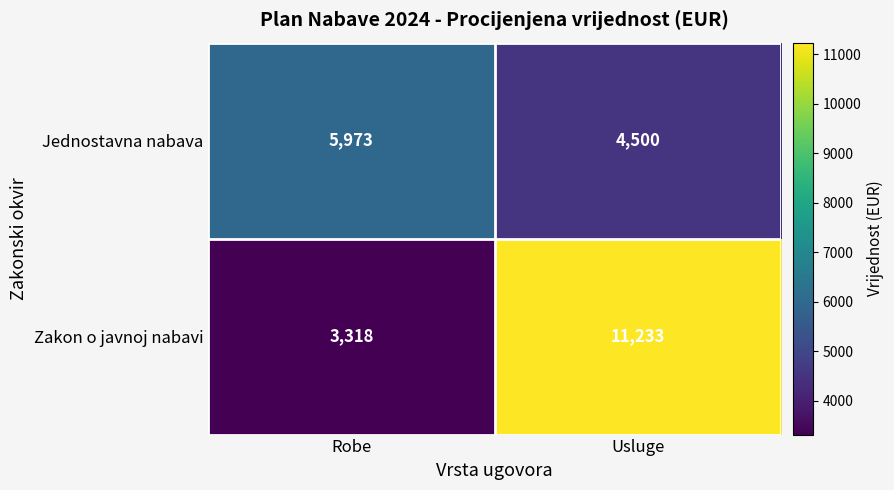

What is the sum of all Jednostavna nabava values?

10473